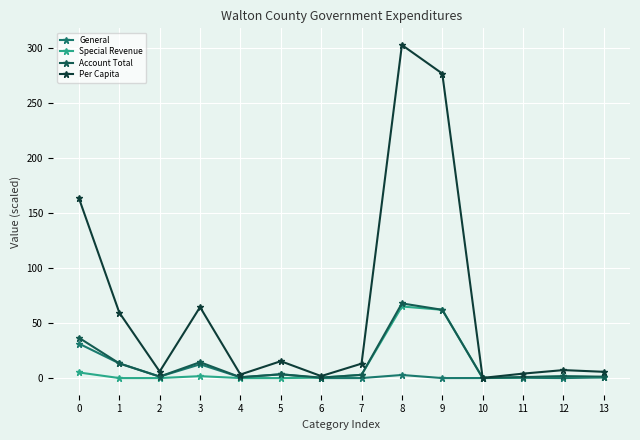

The value of Account Total at 10 is 0.0. True or false?

True